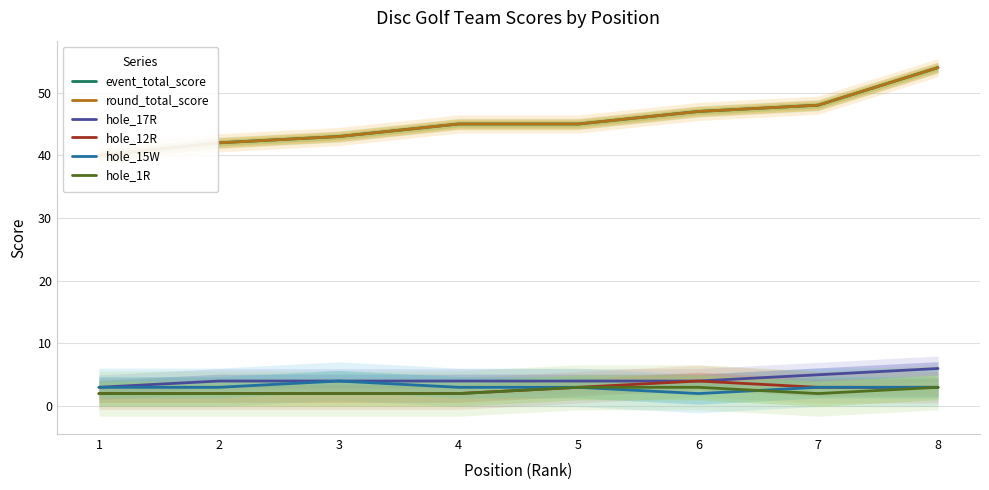

True or false: event_total_score has a value of 40 at 1.

True